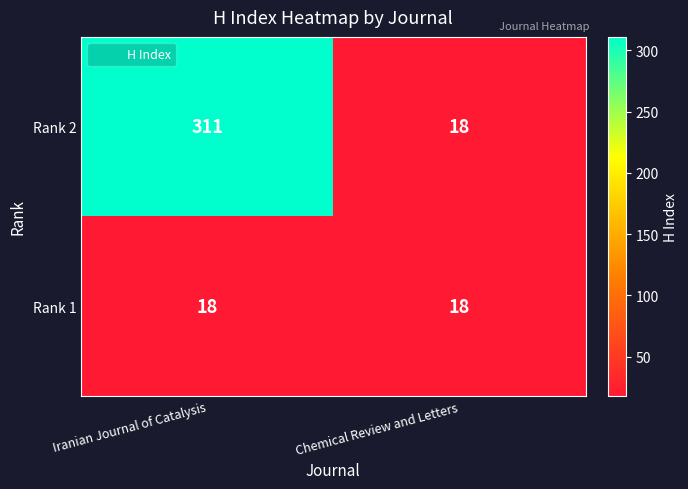

Rank the series by their maximum value, from highest to lowest.

Rank 2, Rank 1